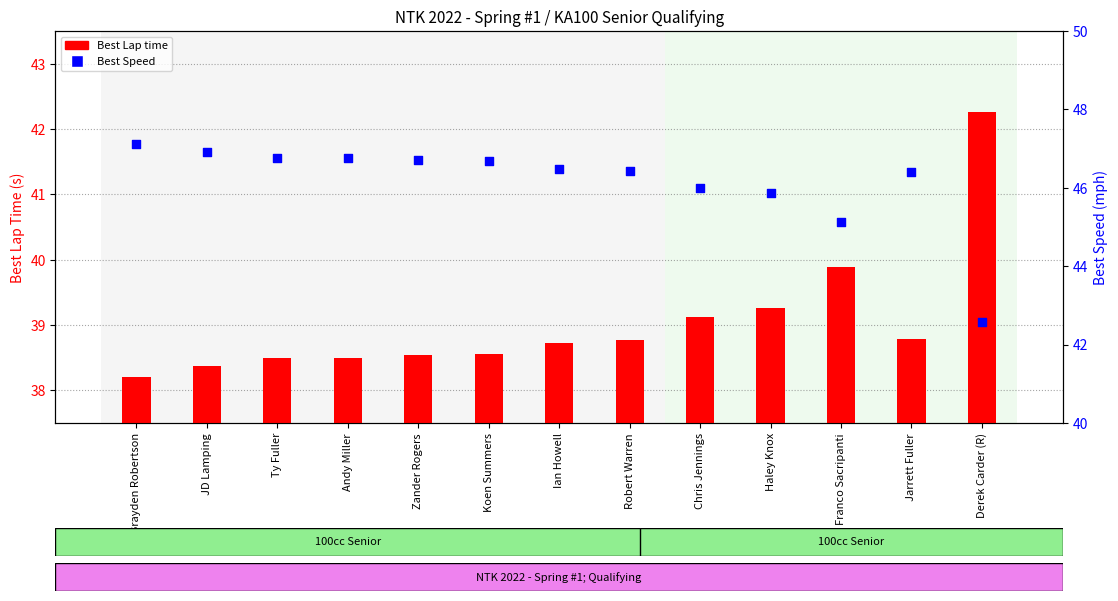

Which series has the largest Y range (max minus min)?

Best Speed